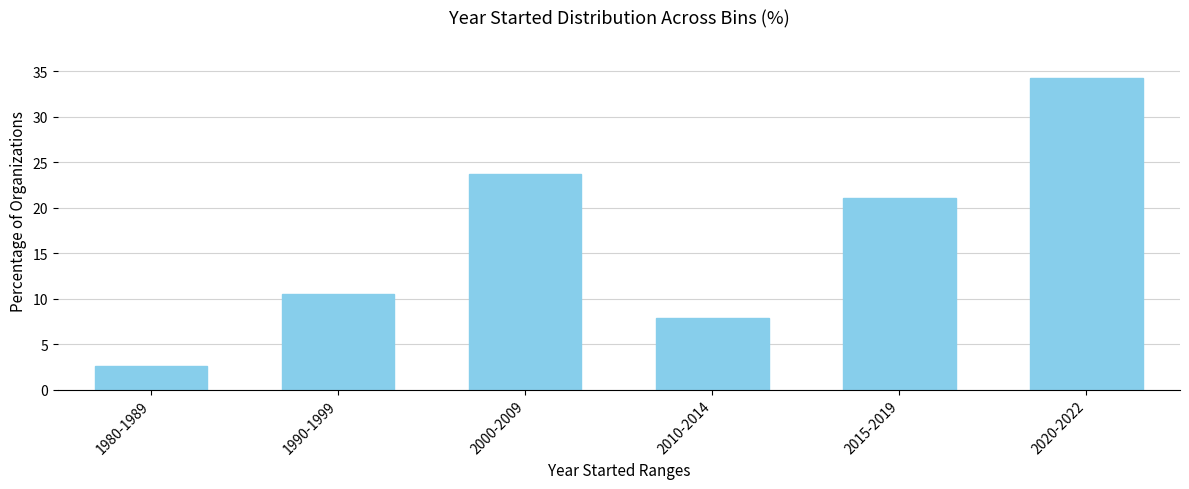

Reading right to left, what are all the values shown in this chart?

34.2	21.1	7.9	23.7	10.5	2.6